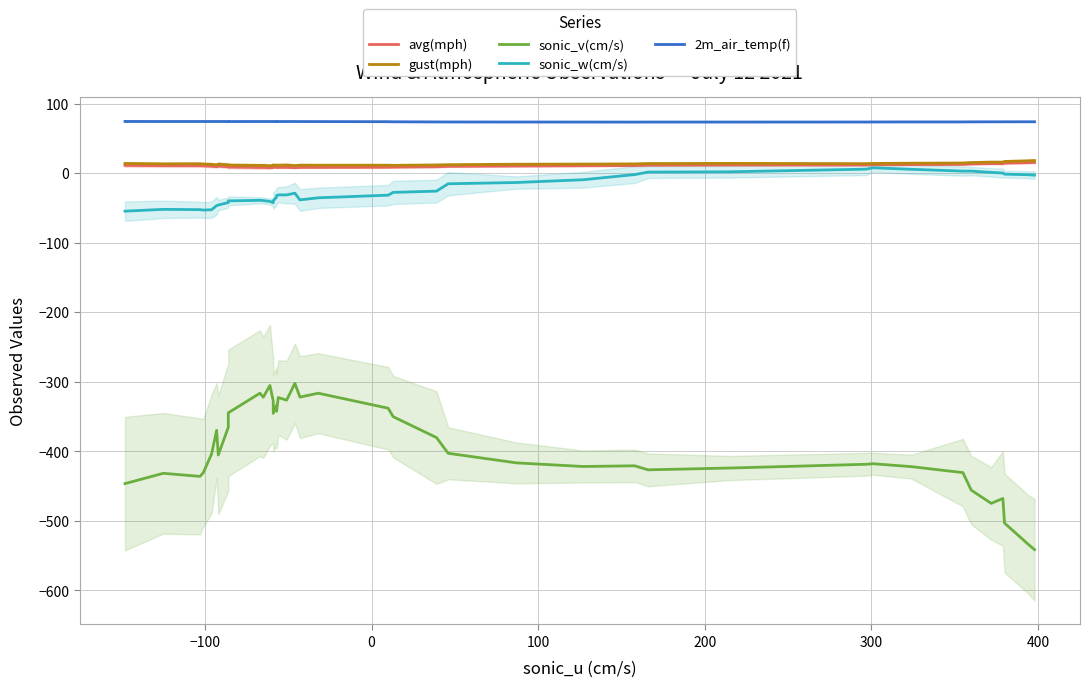

What are all the series names shown in the legend?

avg(mph), gust(mph), sonic_v(cm/s), sonic_w(cm/s), 2m_air_temp(f)